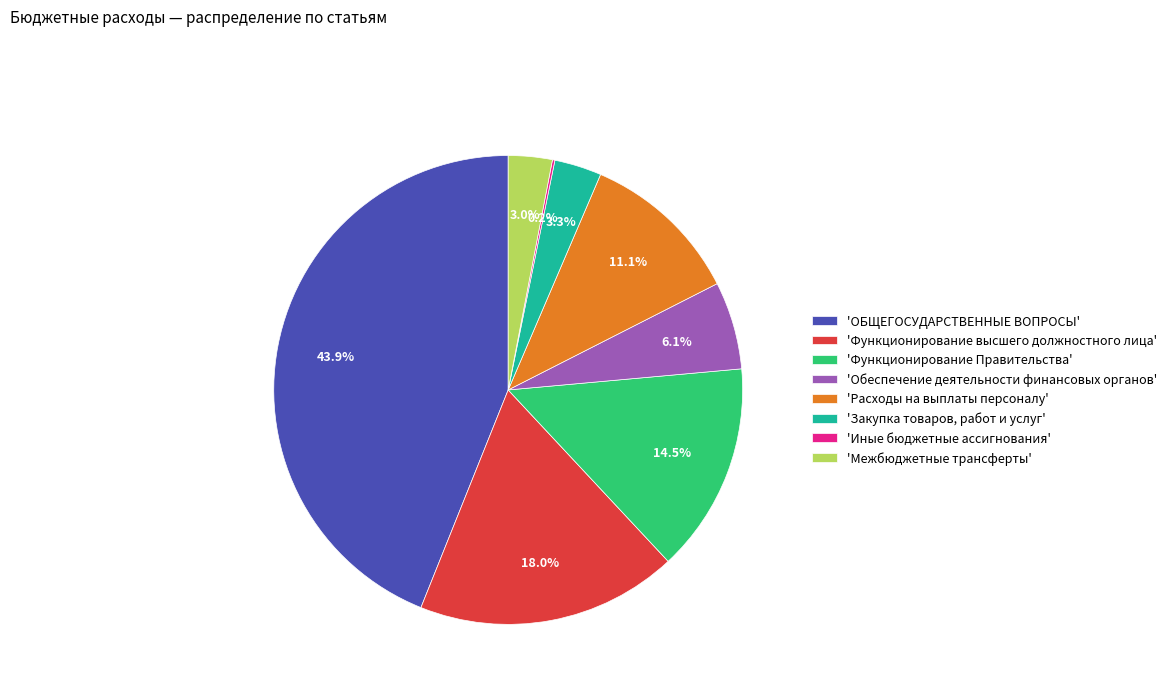

Which slice is the largest?

'ОБЩЕГОСУДАРСТВЕННЫЕ ВОПРОСЫ'